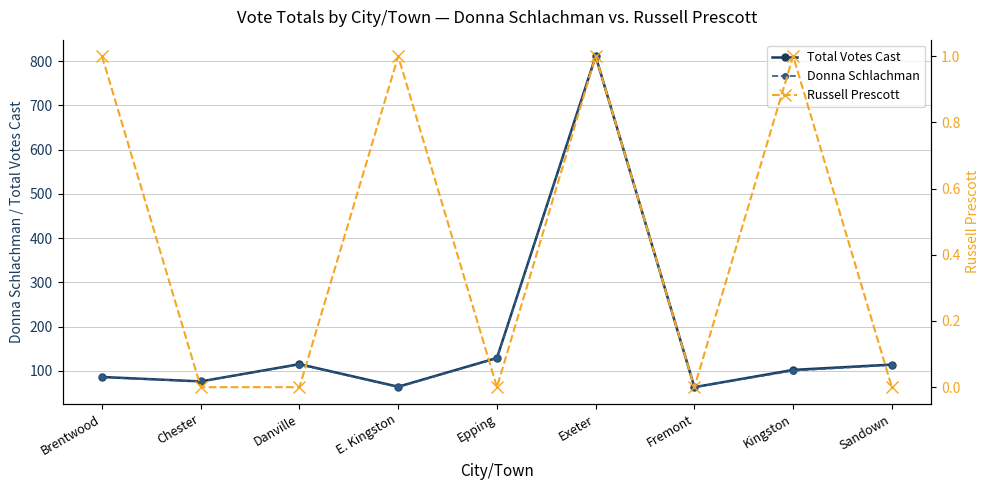

What is the label of the 6th point from the right?

E. Kingston